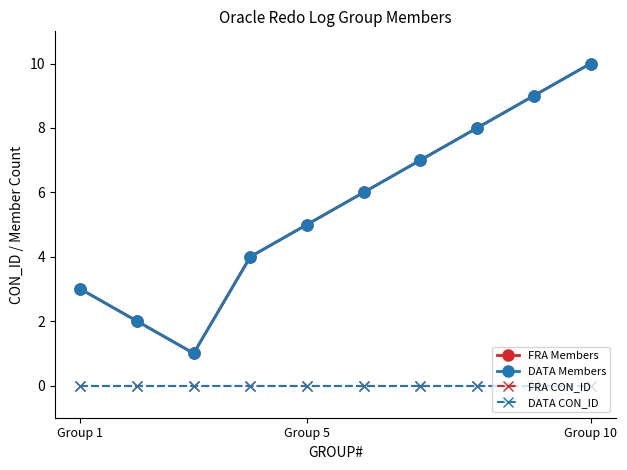

Where is FRA Members nearest to the value 5?

Group 5